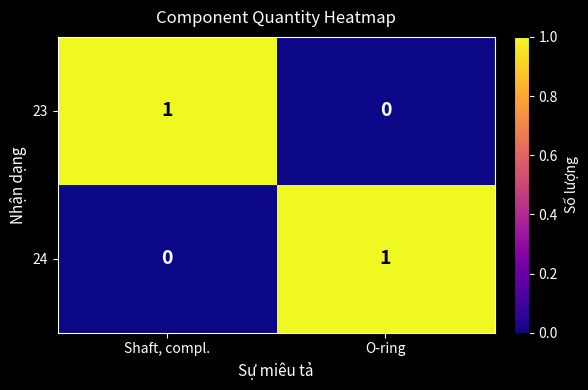

Rank the series at Shaft, compl. from highest to lowest value.

23, 24